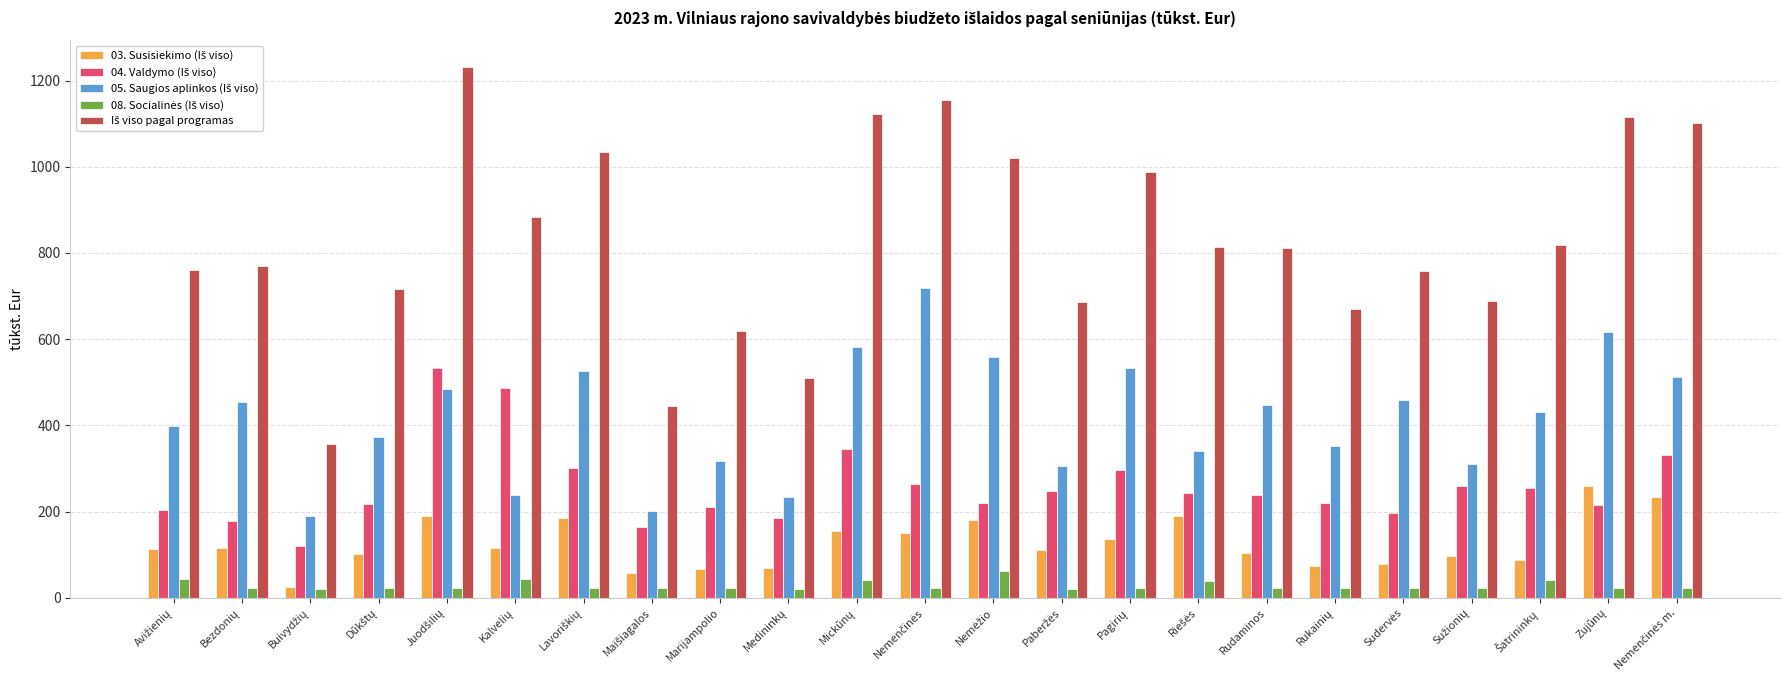

What is the greatest value displayed?

1231.3